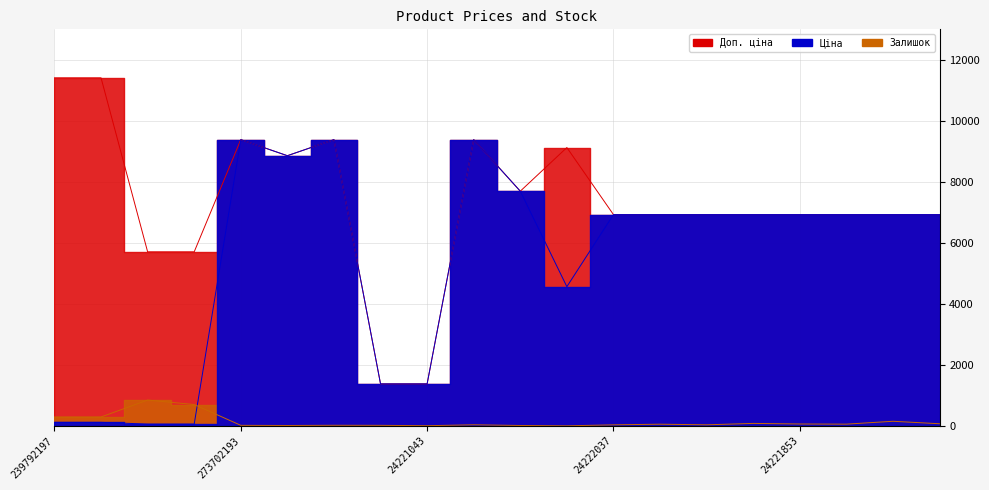

Which series has the largest range (max minus min)?

Доп. ціна